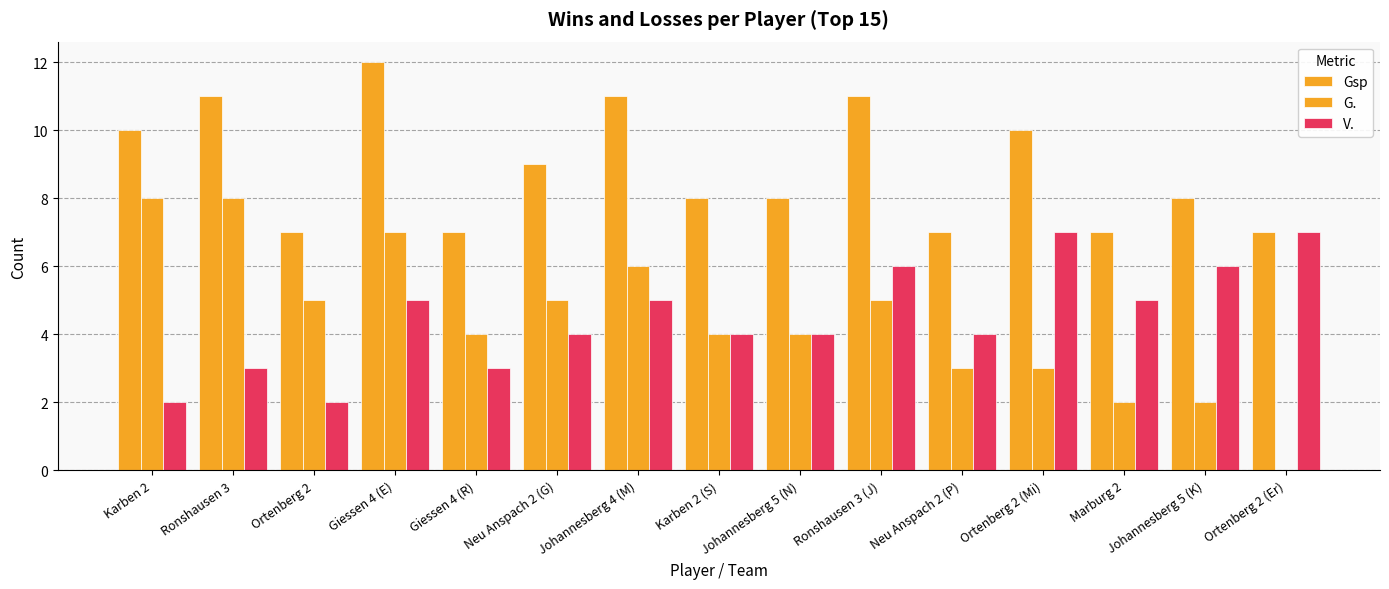

How many groups of bars are there?

15